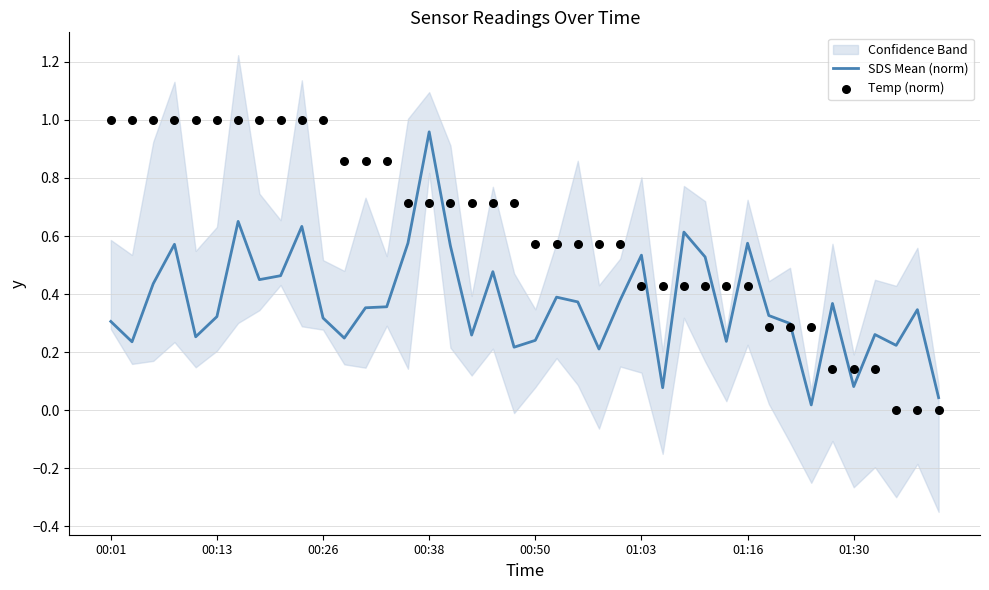

Which series has the widest spread of Y values?

Temp (norm)